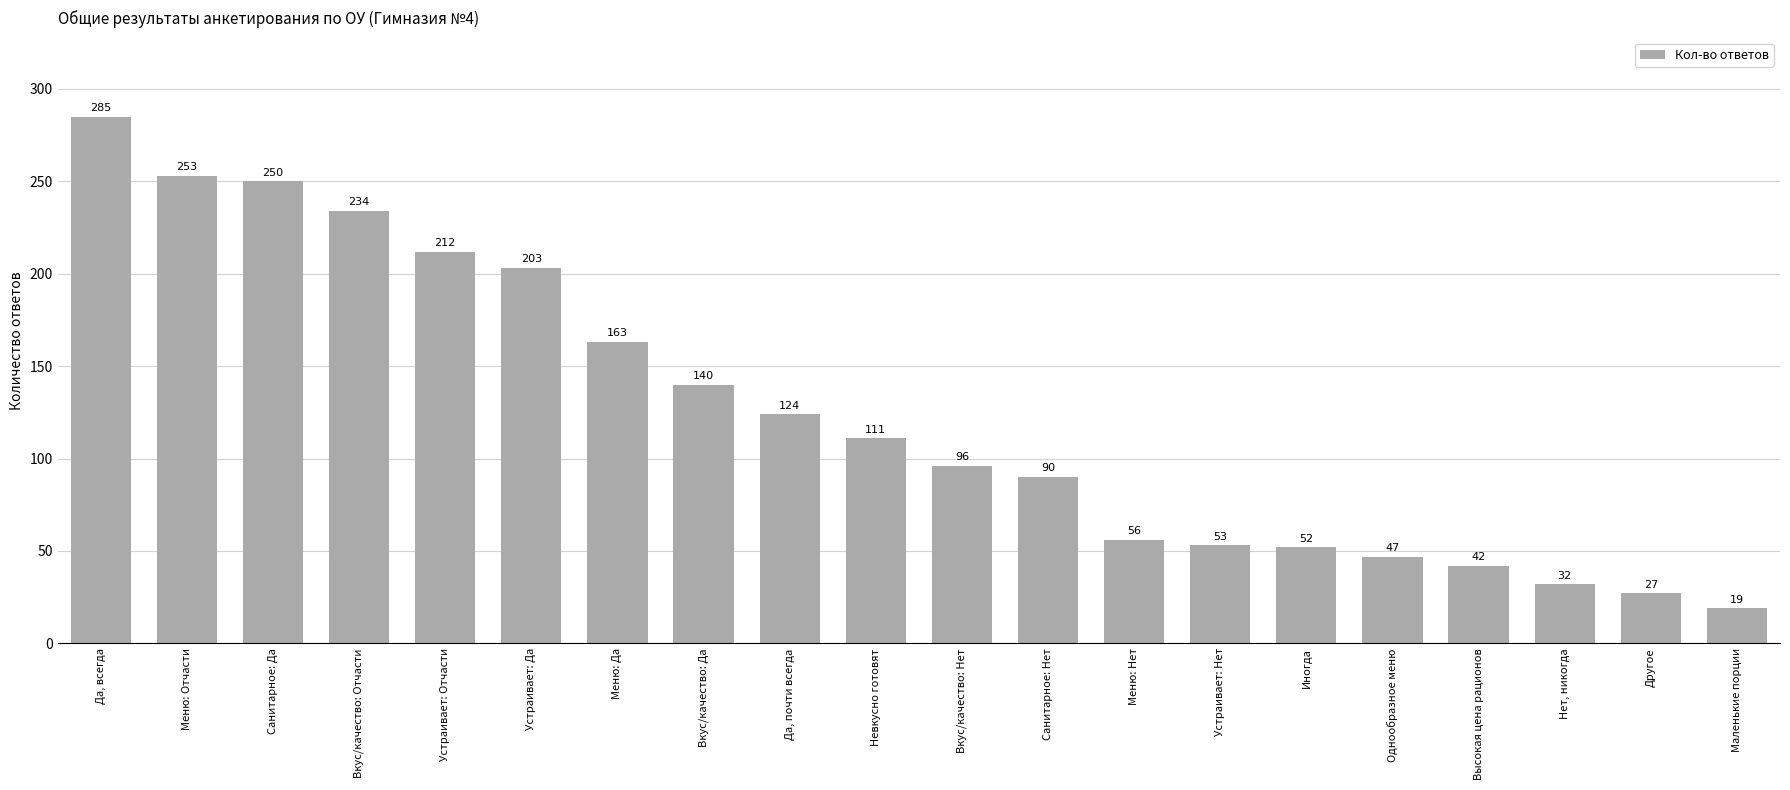

What is the maximum value shown in the chart?

285